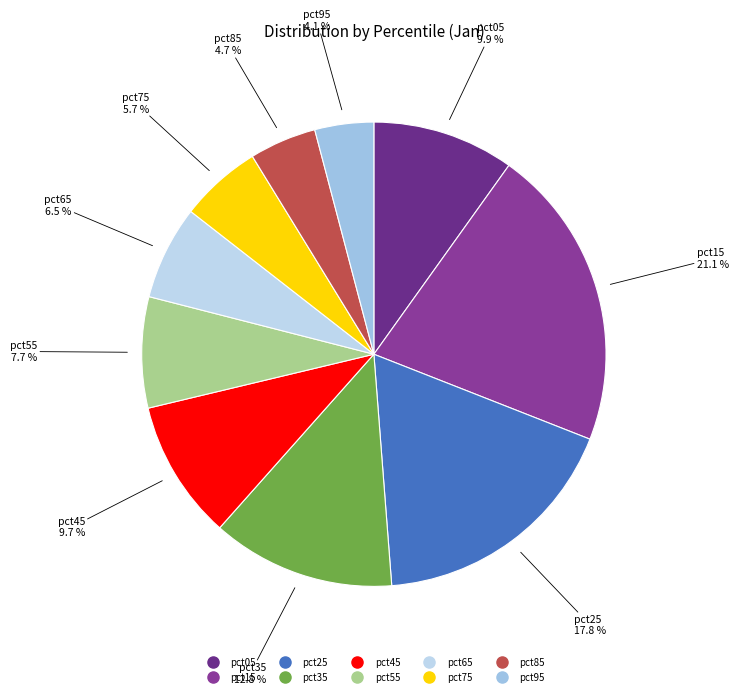

Does pct75 represent more than half of the total?

No